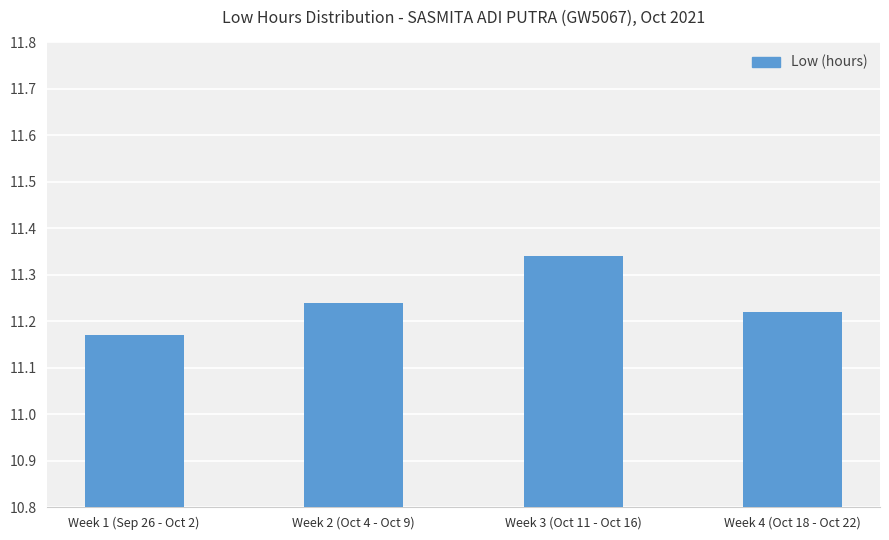

At which category does the chart reach its peak across all series?

Week 3 (Oct 11 - Oct 16)